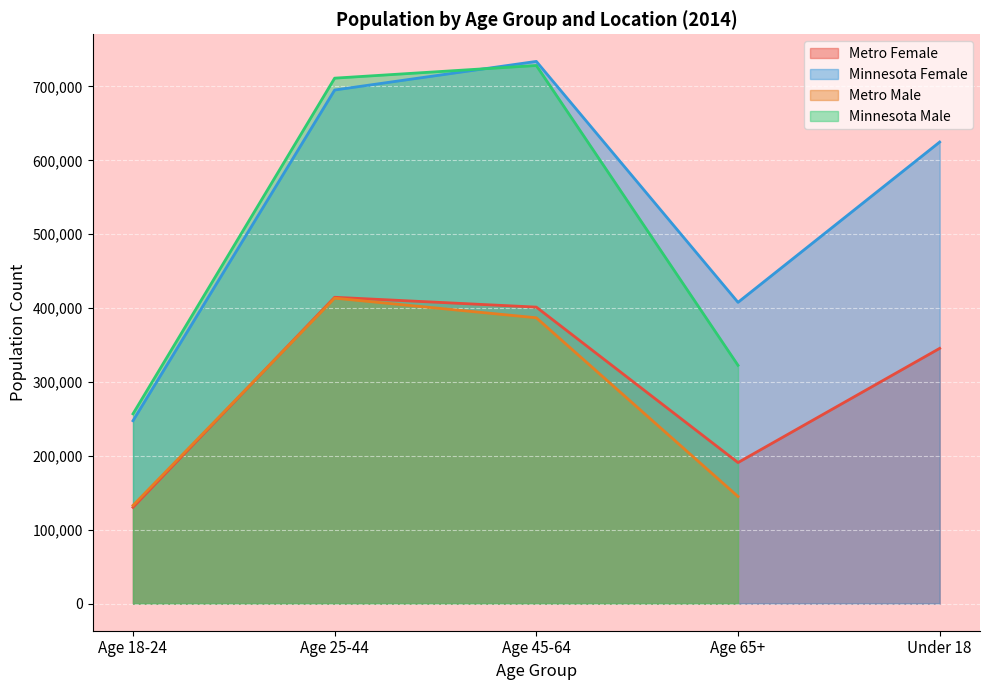

At which label does Minnesota Female reach its minimum?

Age 18-24